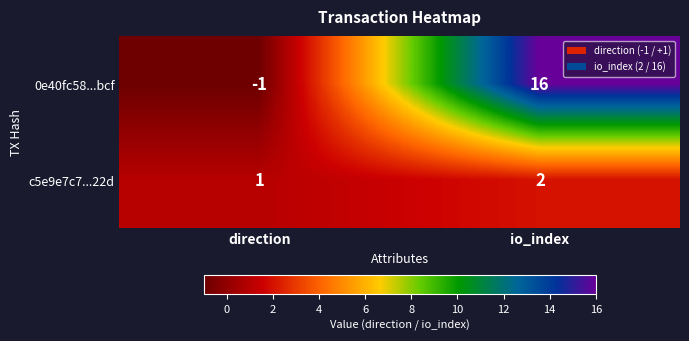

At which label is c5e9e7c7...22d closest to 1?

direction